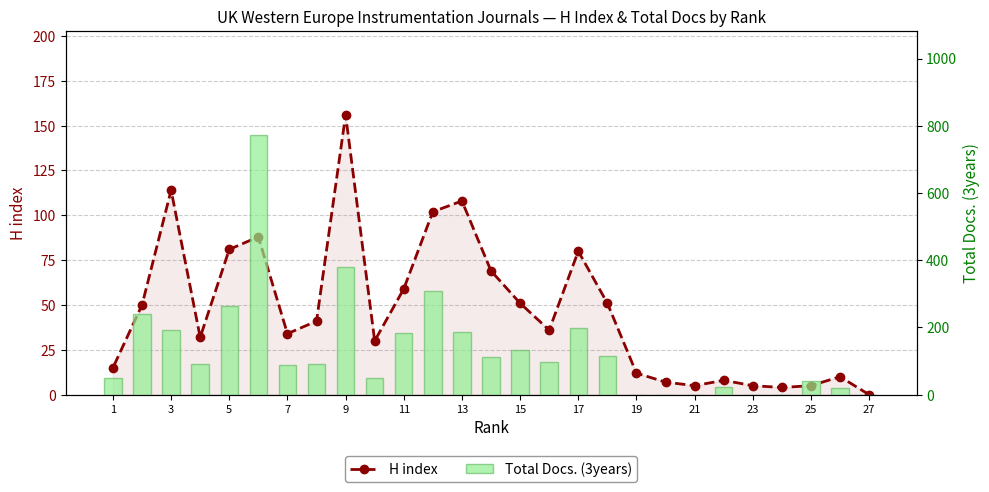

The value of H index at 5 is 115. True or false?

False